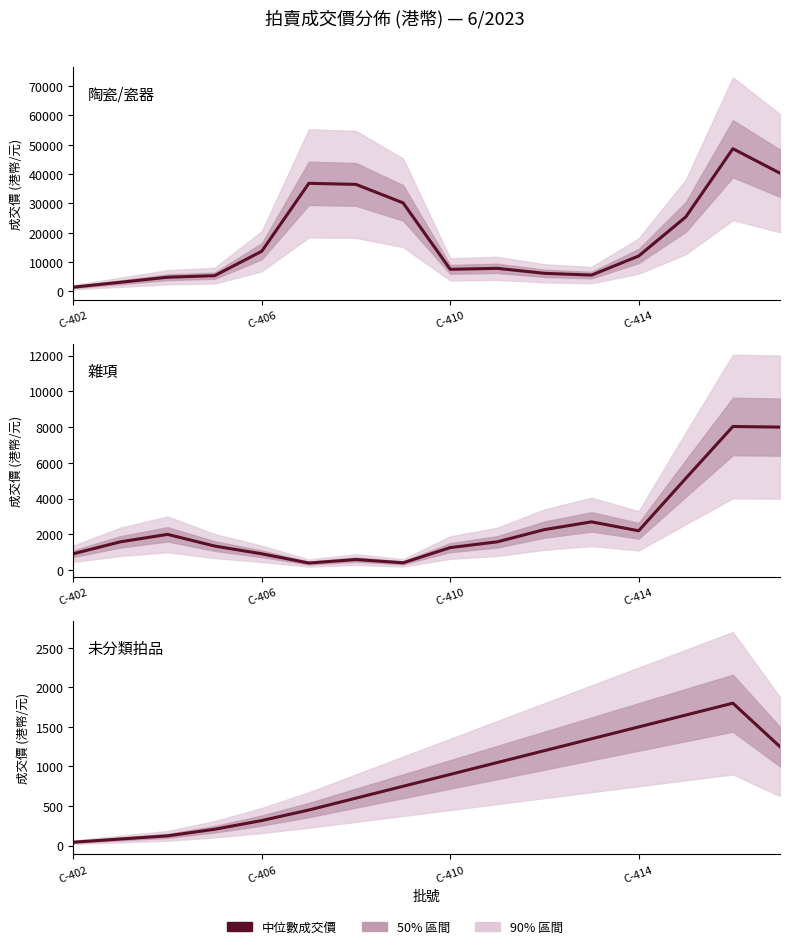

Is it true that UP (未分類) equals 661.9 at 9?

False